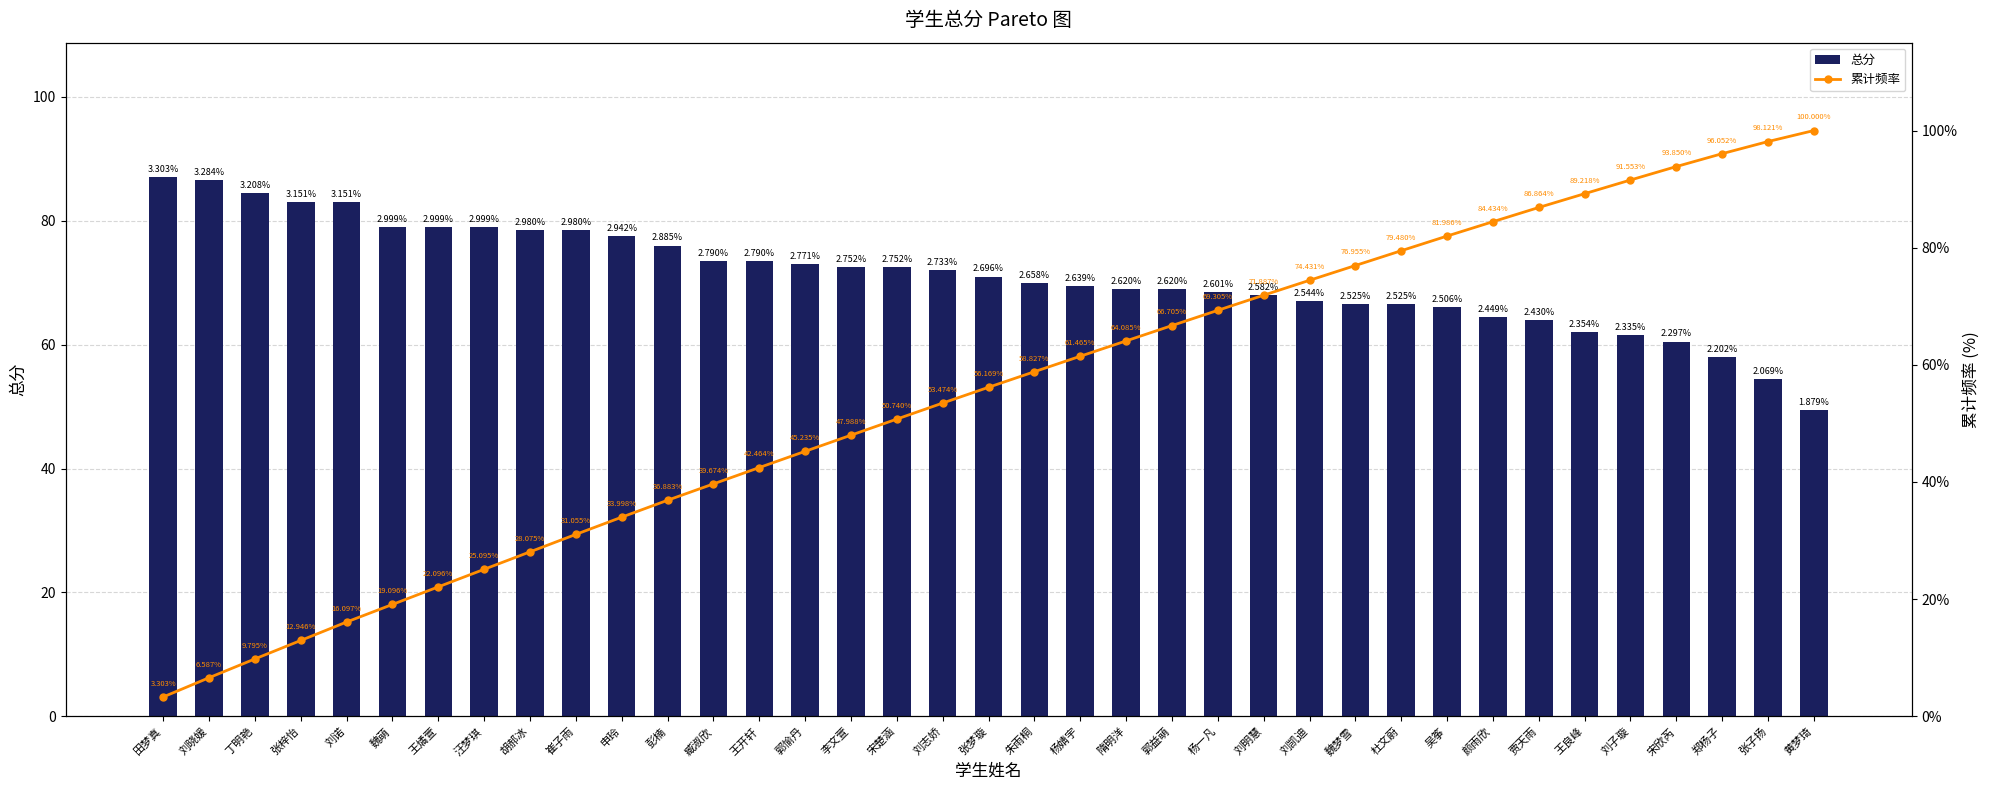

Where does the 总分 series first go above 71?

田梦真